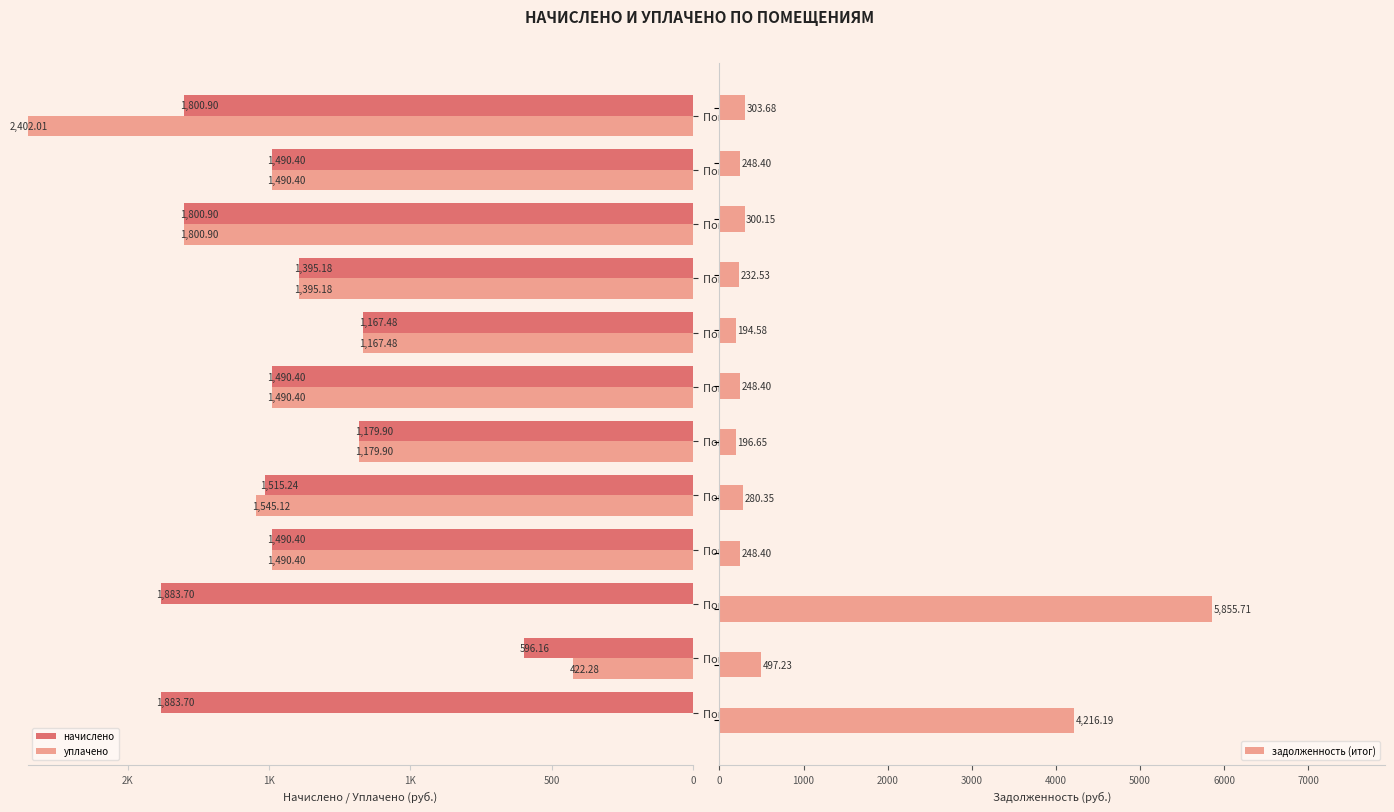

What is the maximum value shown in the chart?

5855.7